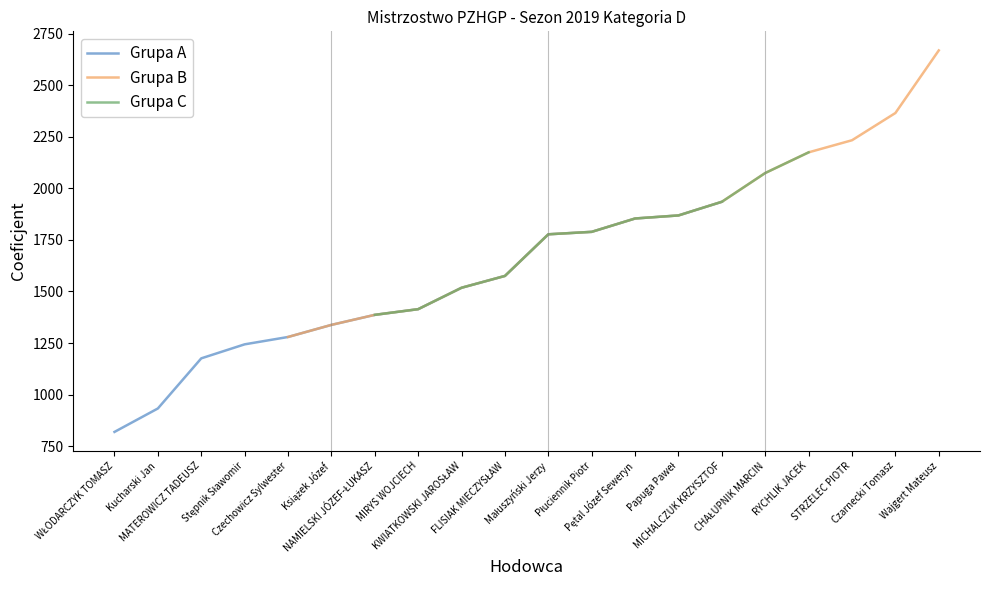

Rank the categories by value from lowest to highest.

WŁODARCZYK TOMASZ, Kucharski Jan, MATEROWICZ TADEUSZ, Stępnik Sławomir, Czechowicz Sylwester, Książek Józef, NAMIELSKI JÓZEF-ŁUKASZ, MIRYS WOJCIECH, KWIATKOWSKI JAROSŁAW, FLISIAK MIECZYSŁAW, Małuszyński Jerzy, Płuciennik Piotr, Pętal Józef Seweryn, Papuga Paweł, MICHALCZUK KRZYSZTOF, CHAŁUPNIK MARCIN, RYCHLIK JACEK, STRZELEC PIOTR, Czarnecki Tomasz, Wajgert Mateusz